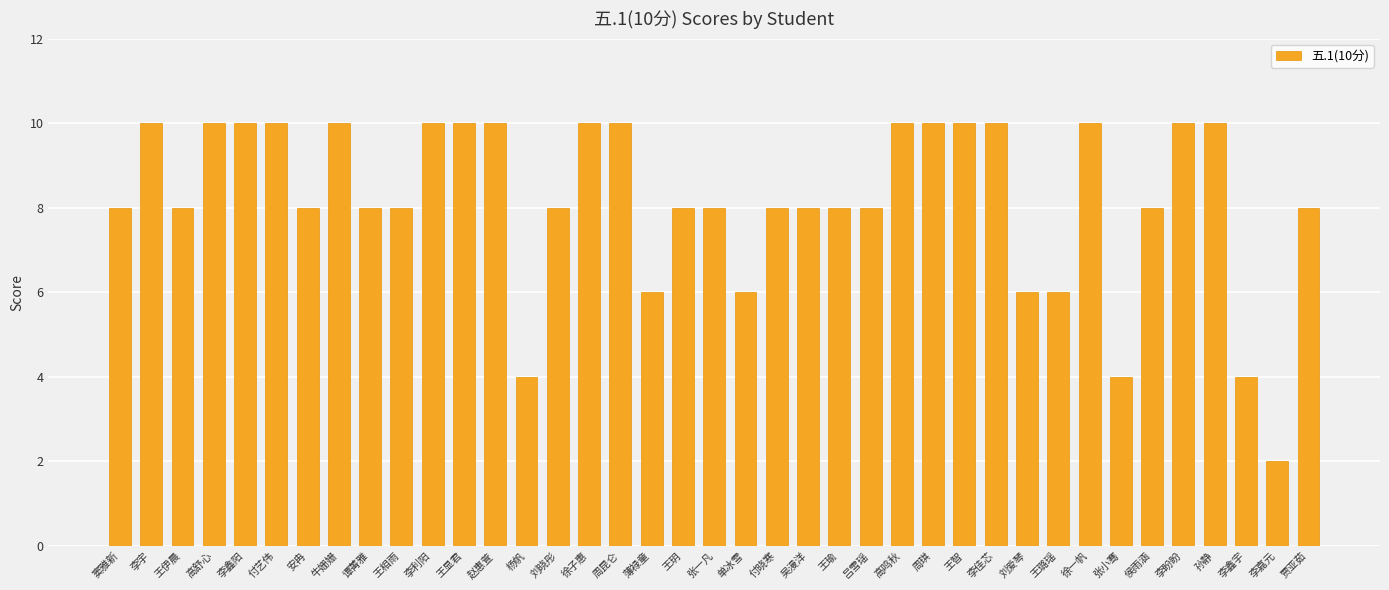

Count the number of categories in the chart.

39